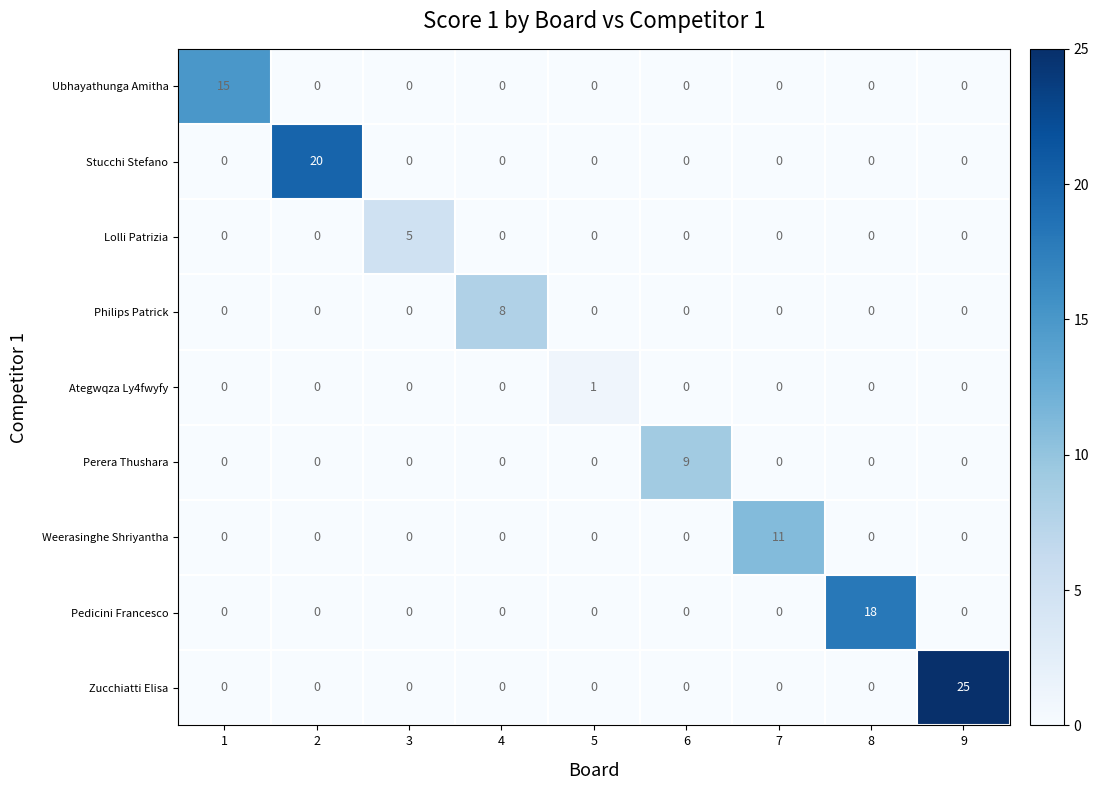

Which category has the highest value across all series?

9